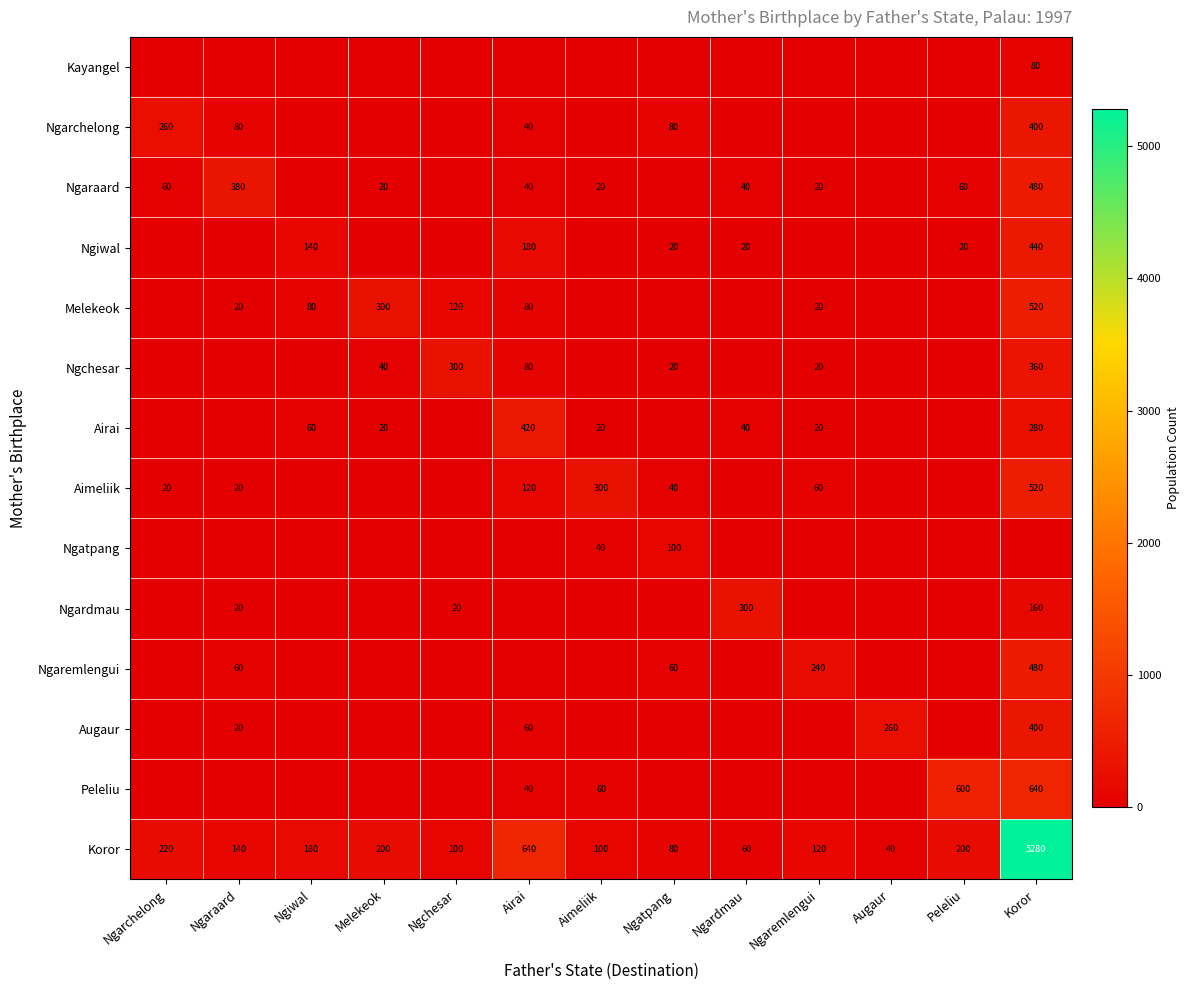

What is the sum of the Ngchesar values at Airai and Melekeok?

120